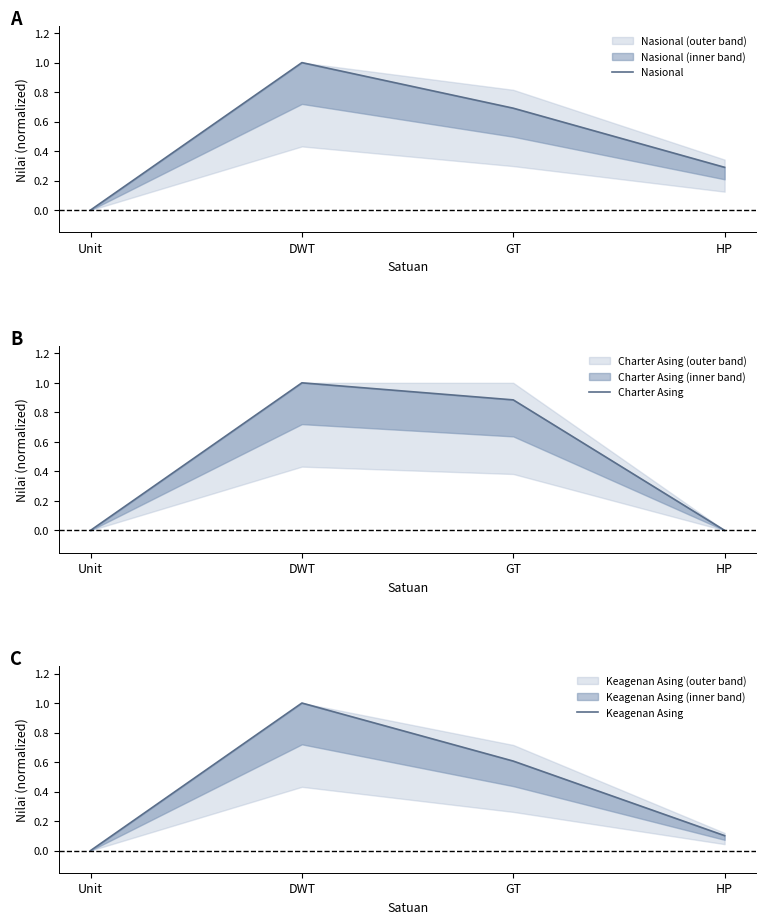

What is the sum of all Keagenan Asing values?

1.7